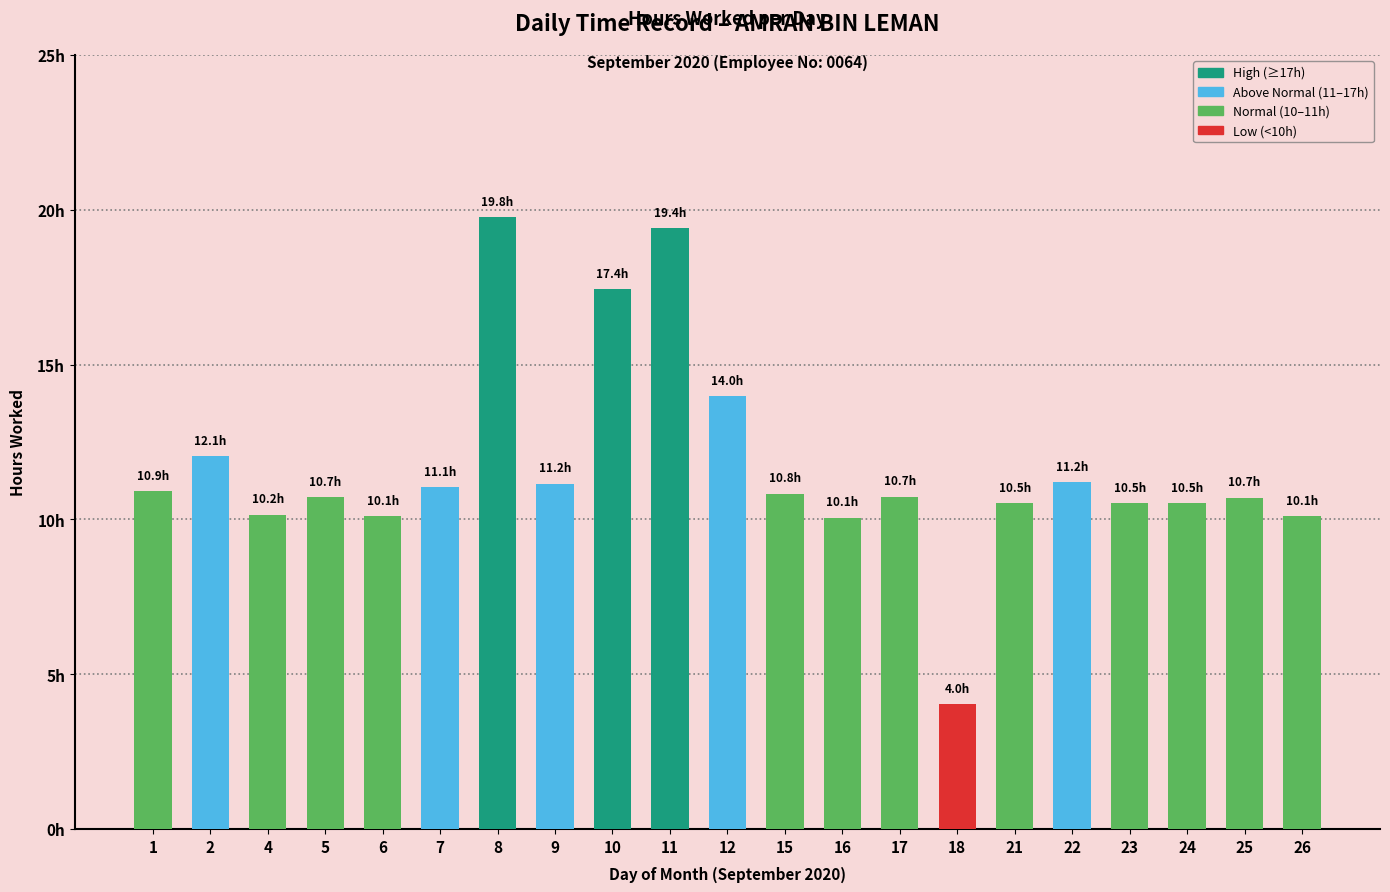

What is the maximum value shown in the chart?

19.8